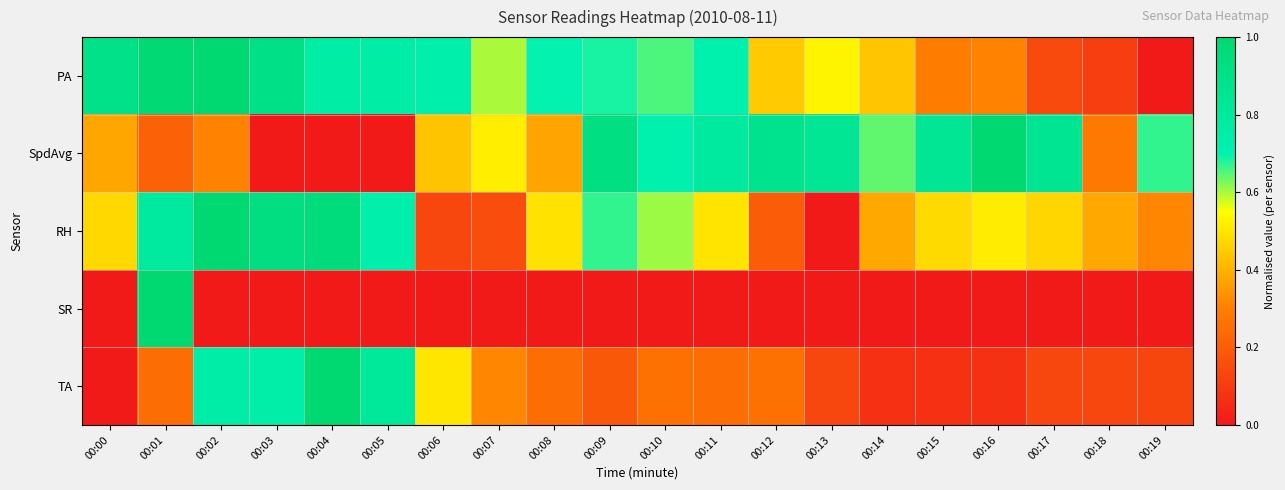

How many distinct data groups are displayed?

5